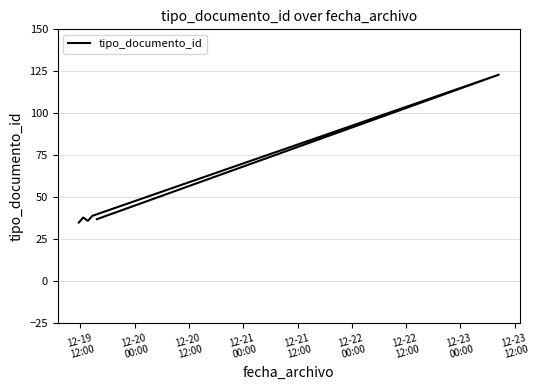

How many lines are shown in the chart?

1